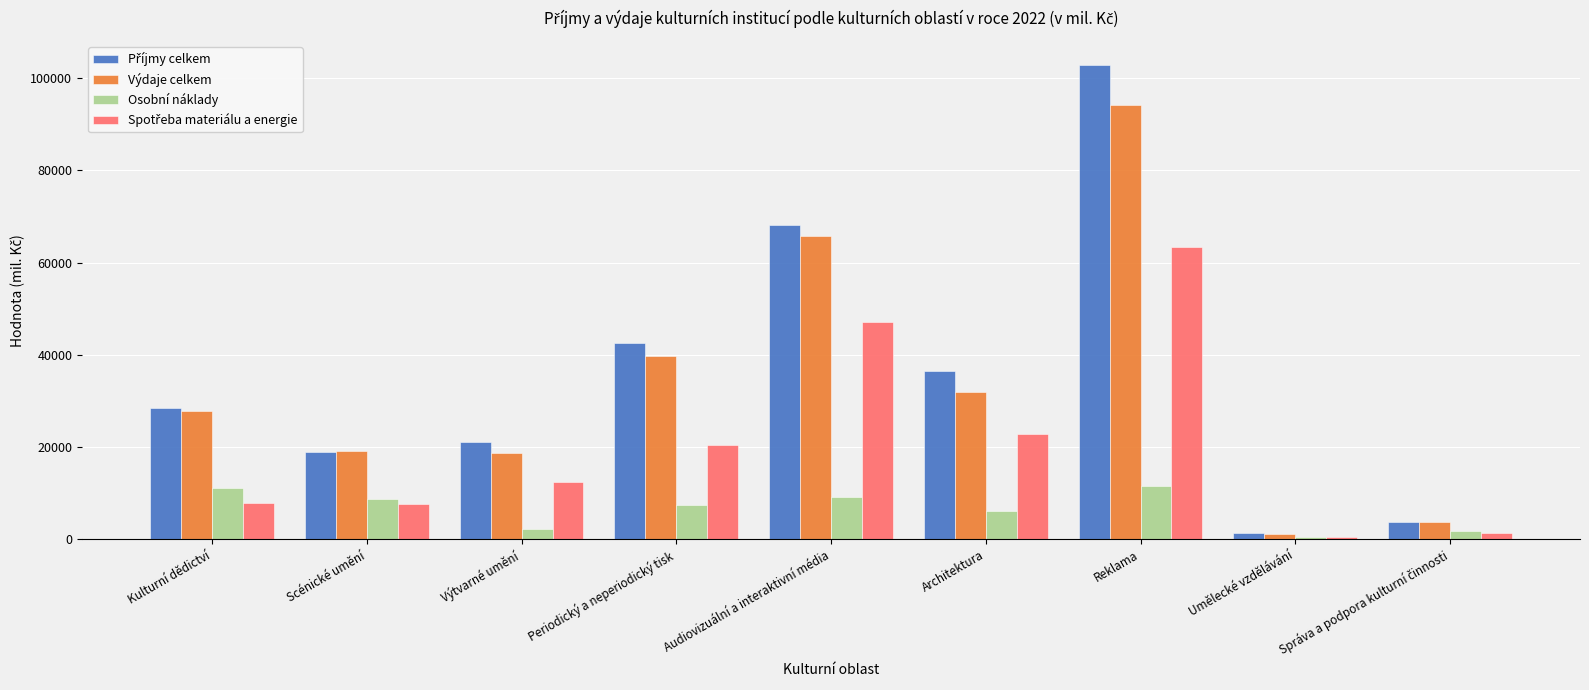

How many values in the Výdaje celkem series are below 27883?

4